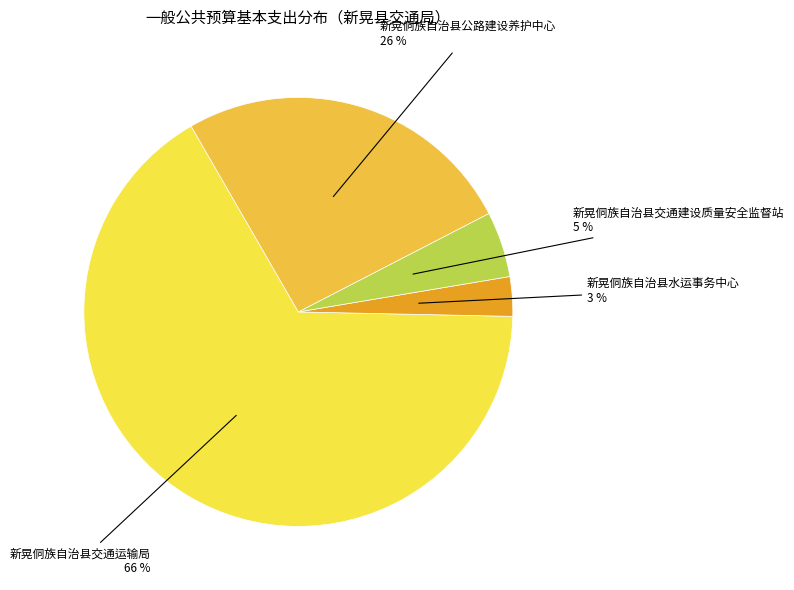

How many segments does this pie chart have?

4